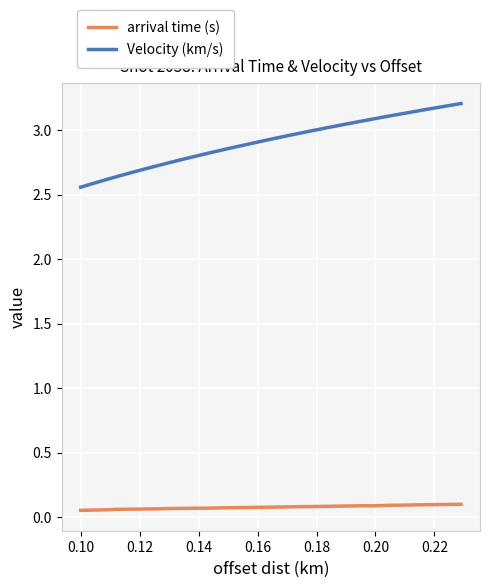

Count the number of data series in this chart.

2